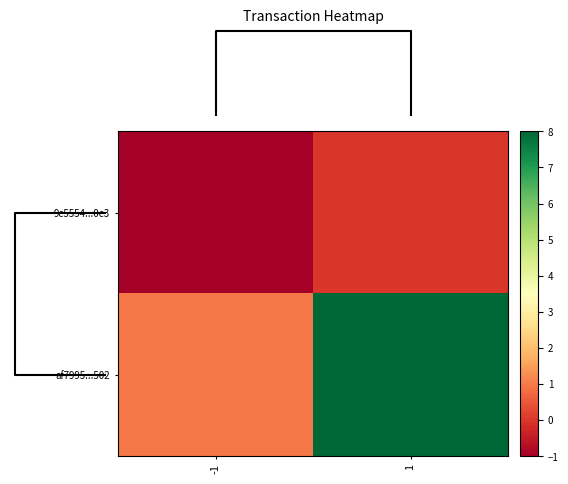

How many categories are shown in the chart?

2